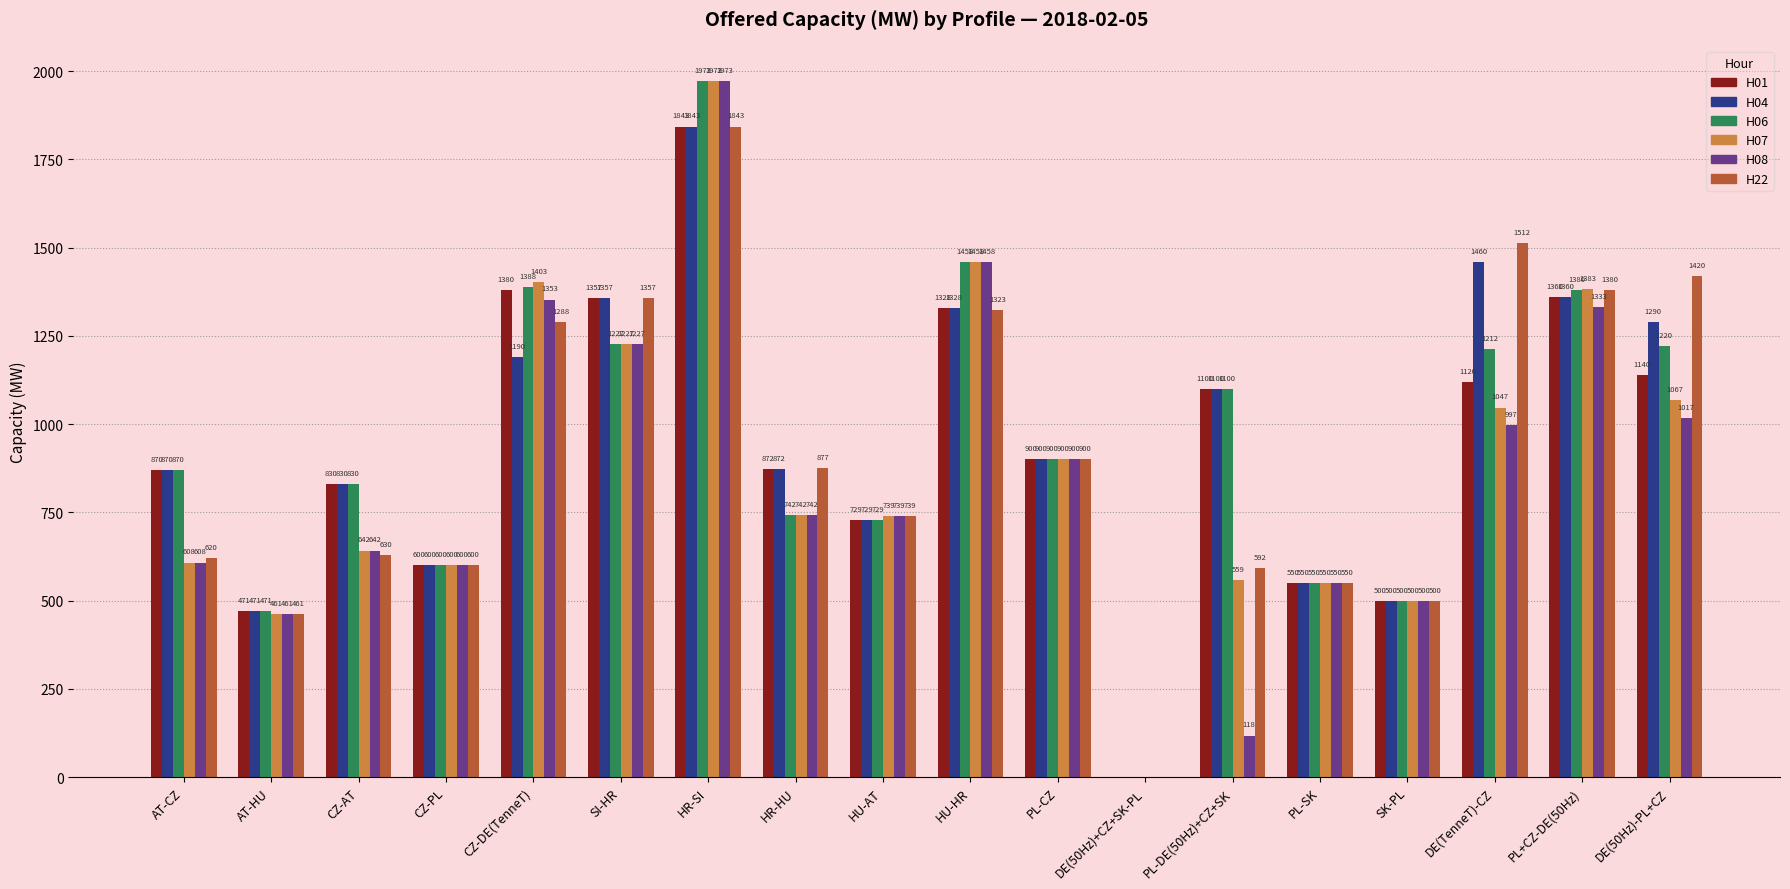

Which series has the largest total across all categories?

H04